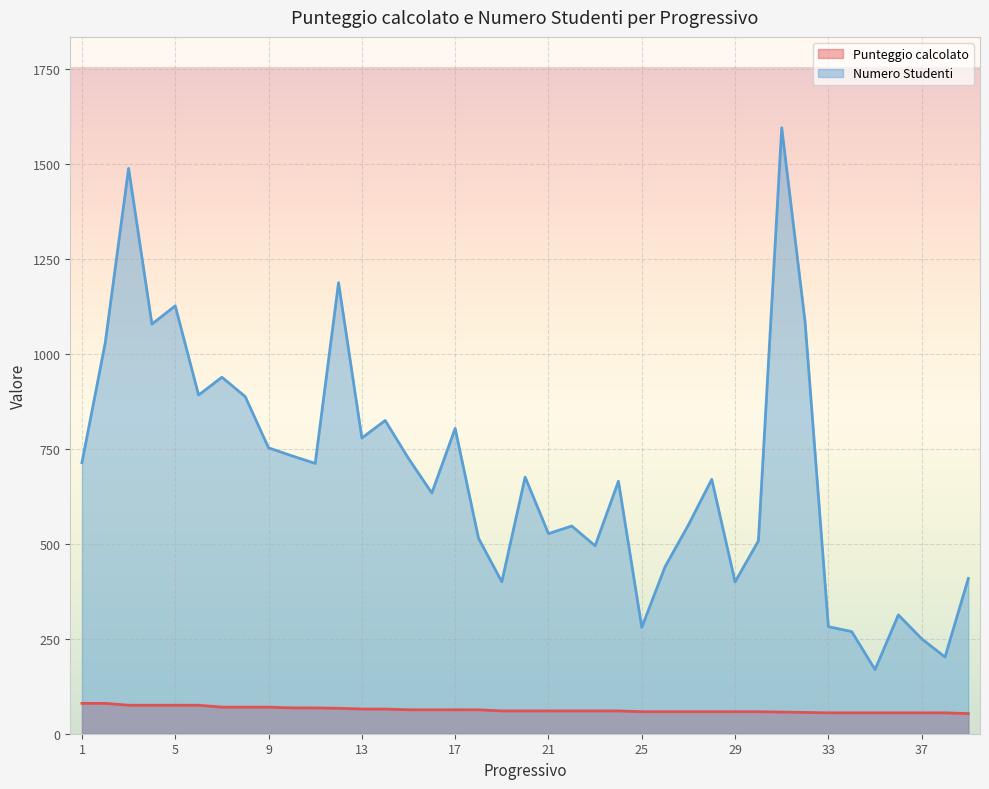

The Punteggio calcolato series shows 79 at 25. True or false?

False